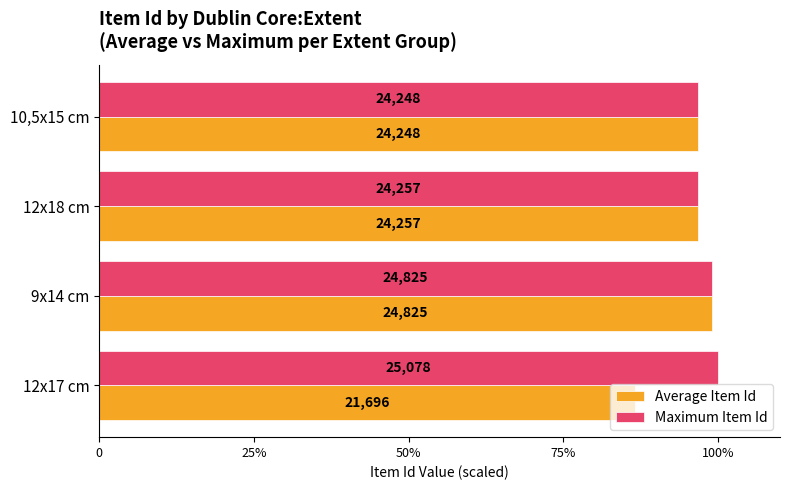

What are all the series names shown in the legend?

Average Item Id, Maximum Item Id